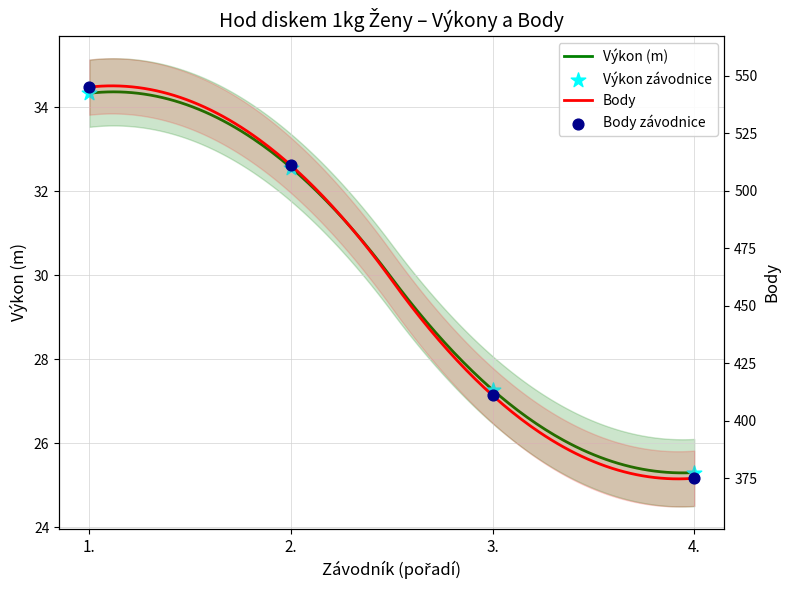

Is the value of Výkon at 4. greater than the value of Body at 4.?

No